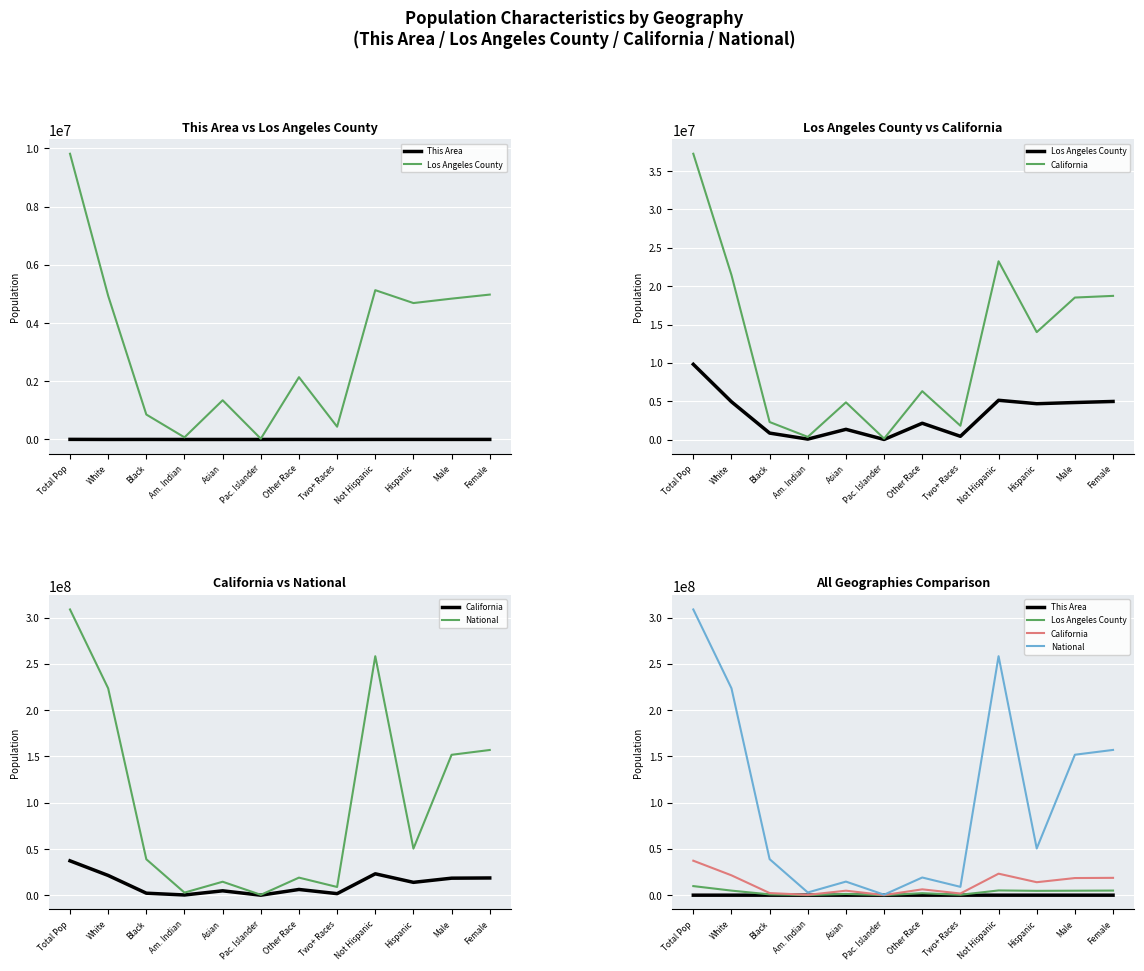

What is the maximum value for California?

37253956